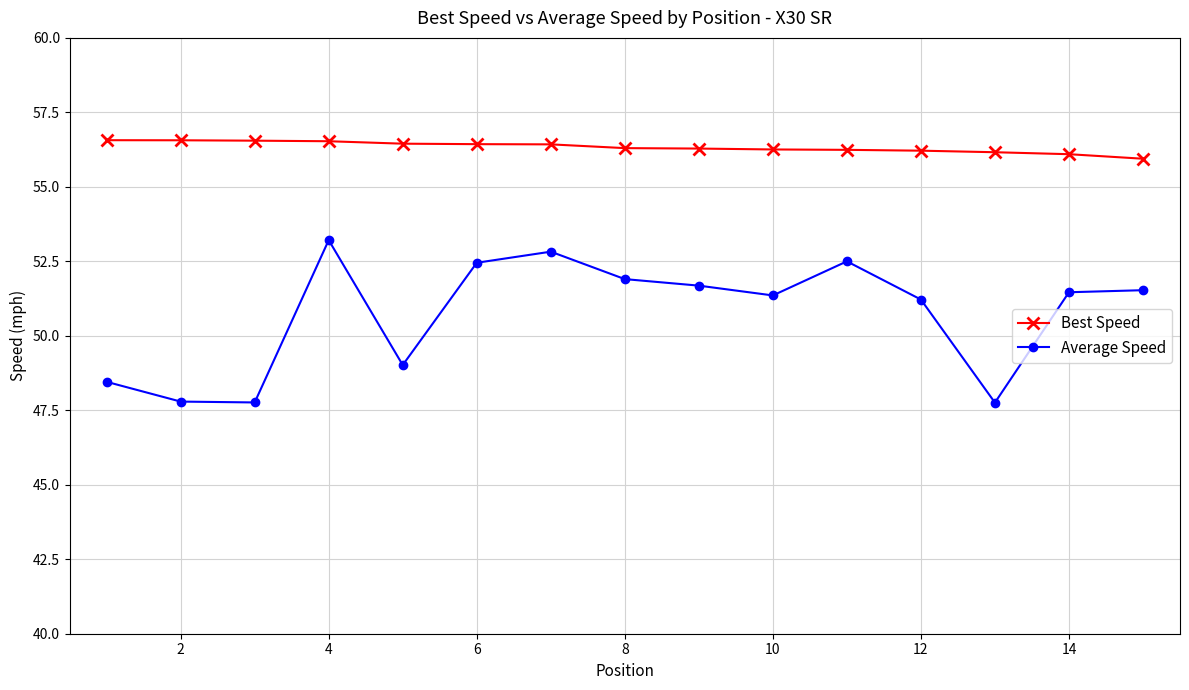

What is the average value of the Best Speed series?

56.3